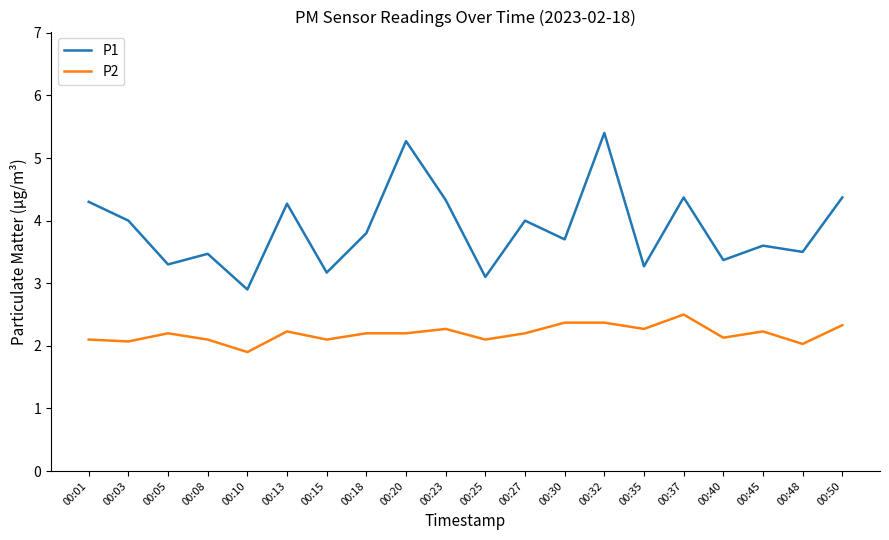

True or false: P2 and P1 intersect in this chart.

False